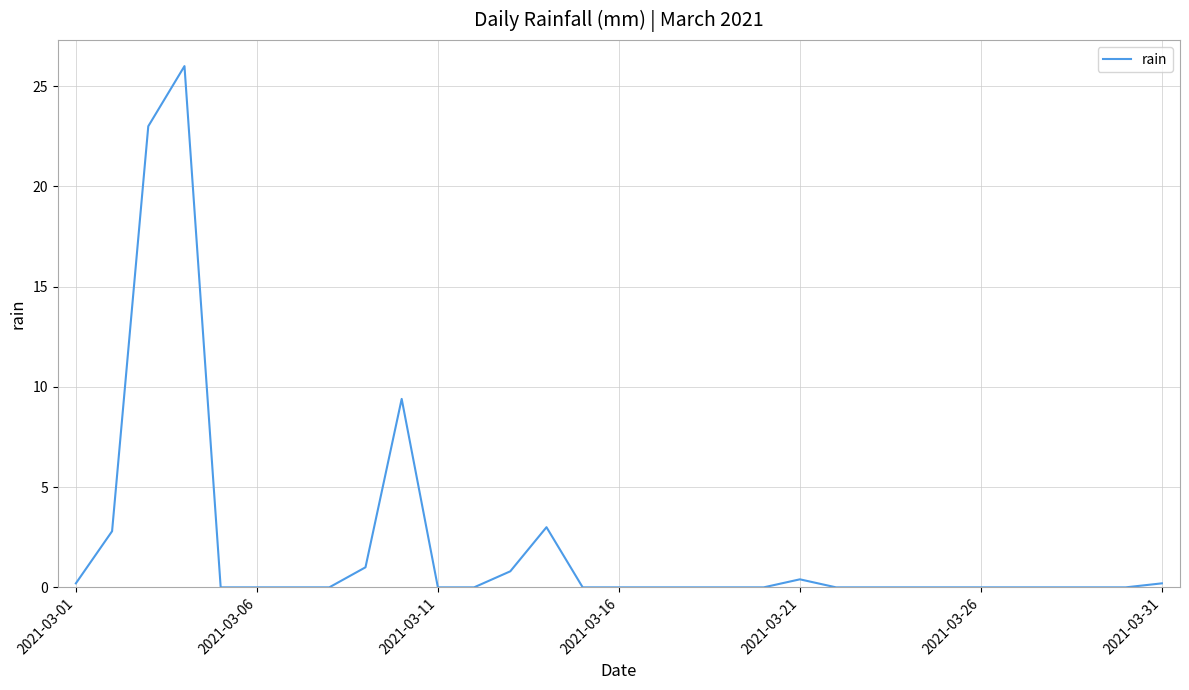

What is the difference between the second highest and minimum values?

23.0